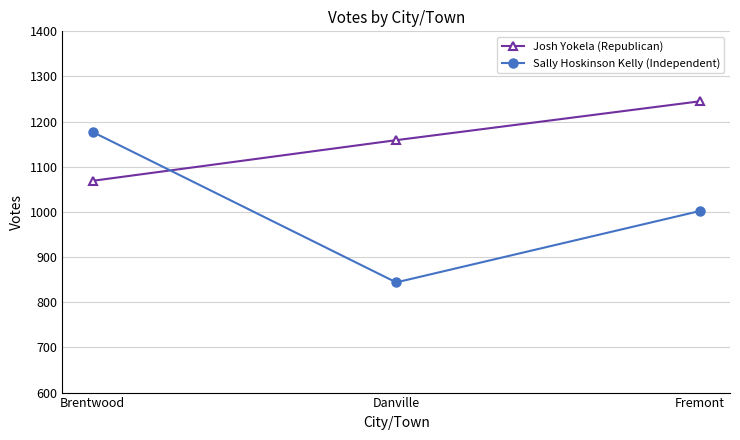

Is it true that Josh Yokela (Republican) equals 292 at Brentwood?

False